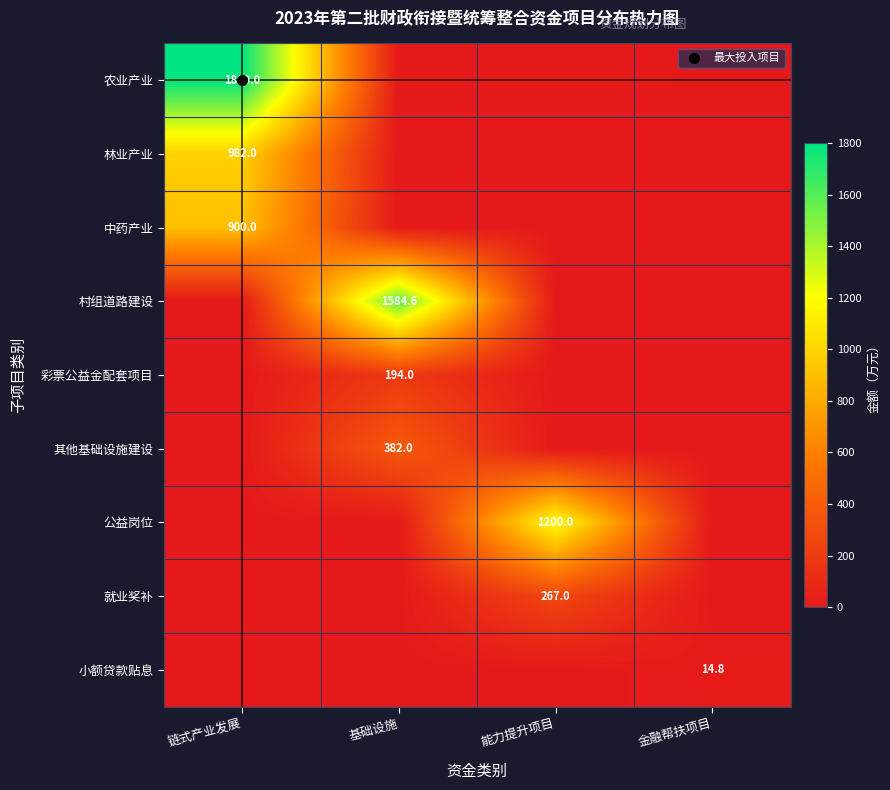

At which category does the chart reach its minimum across all series?

基础设施